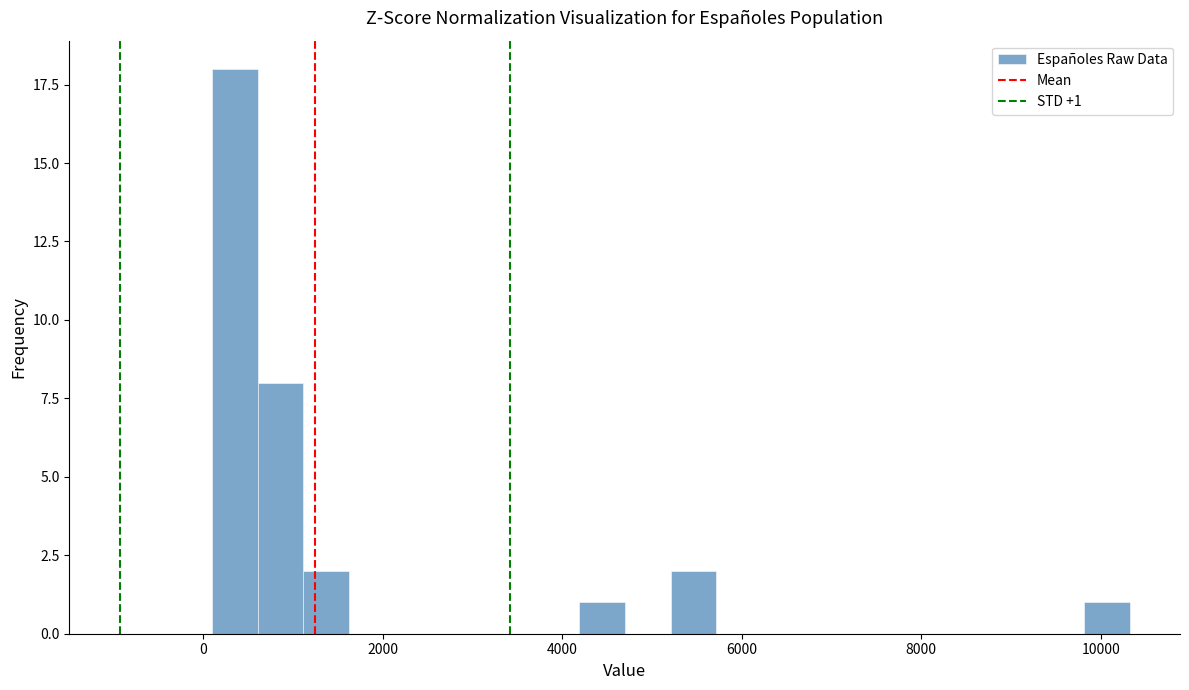

Read against the x-axis, roughly where is the centre of the tallest bar?

400